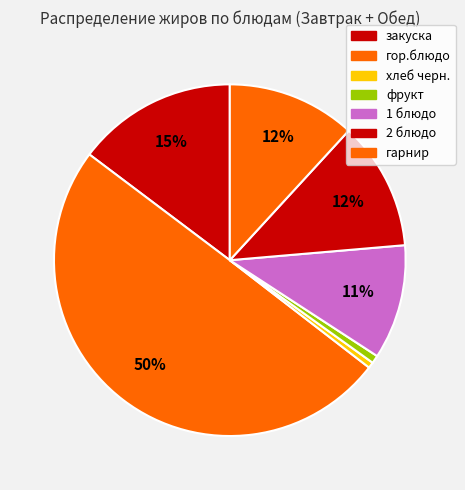

Count the number of slices in the pie.

7